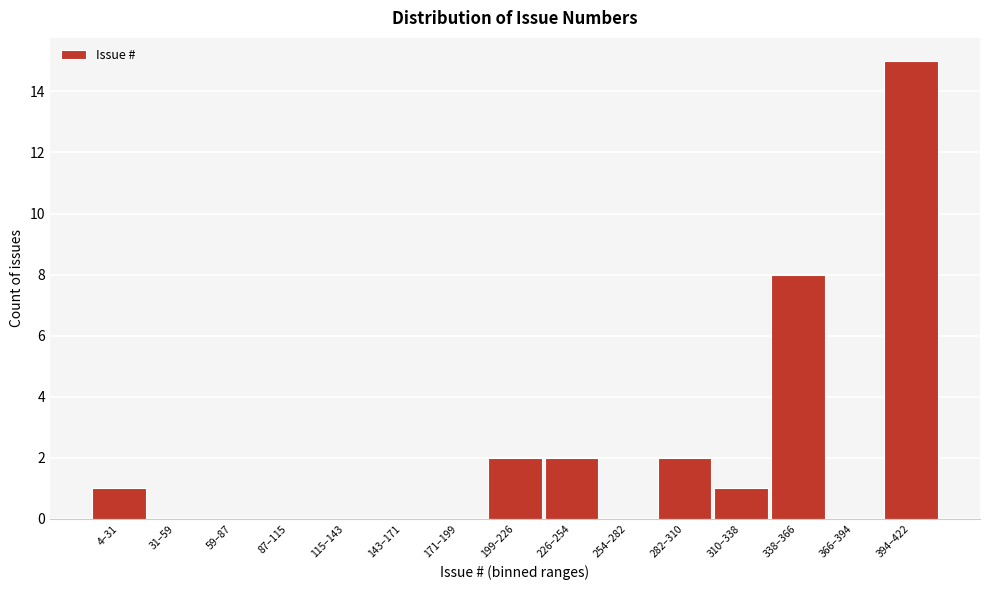

Reading left to right, what are all the values shown in this chart?

4–31=1	31–59=0	59–87=0	87–115=0	115–143=0	143–171=0	171–199=0	199–226=2	226–254=2	254–282=0	282–310=2	310–338=1	338–366=8	366–394=0	394–422=15